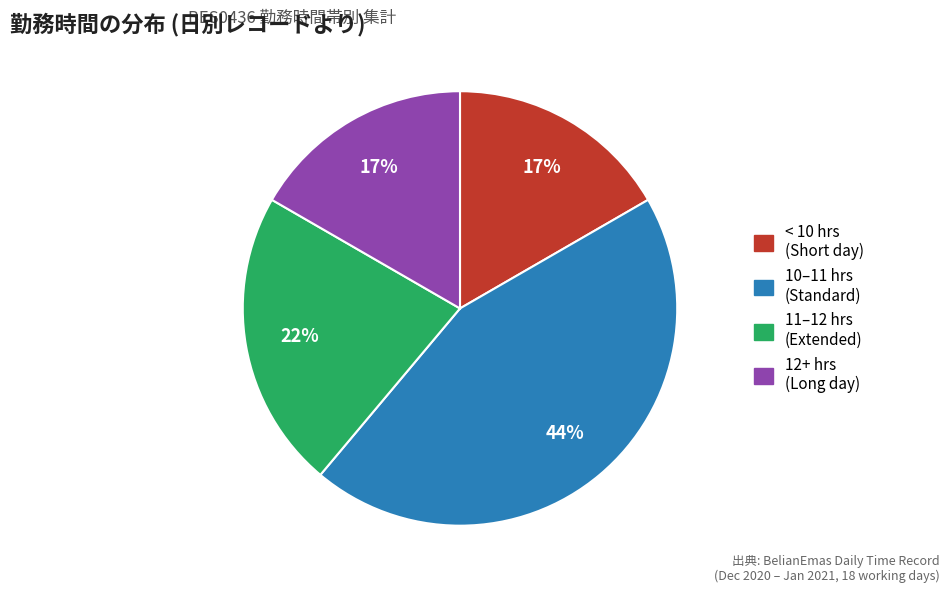

How many segments does this pie chart have?

4